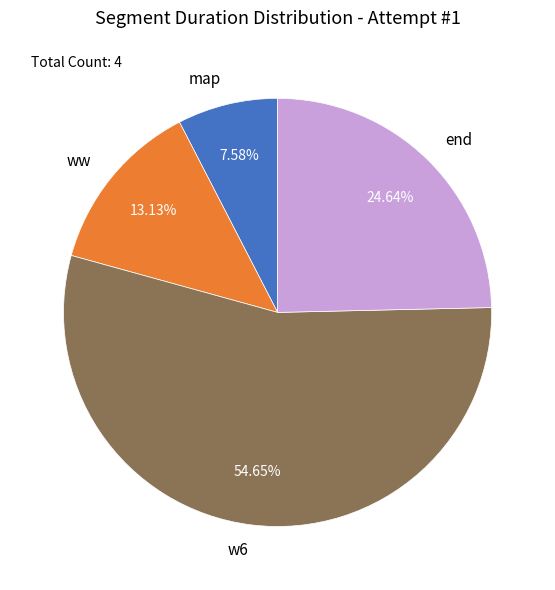

Which has a higher value, w6 or end?

w6